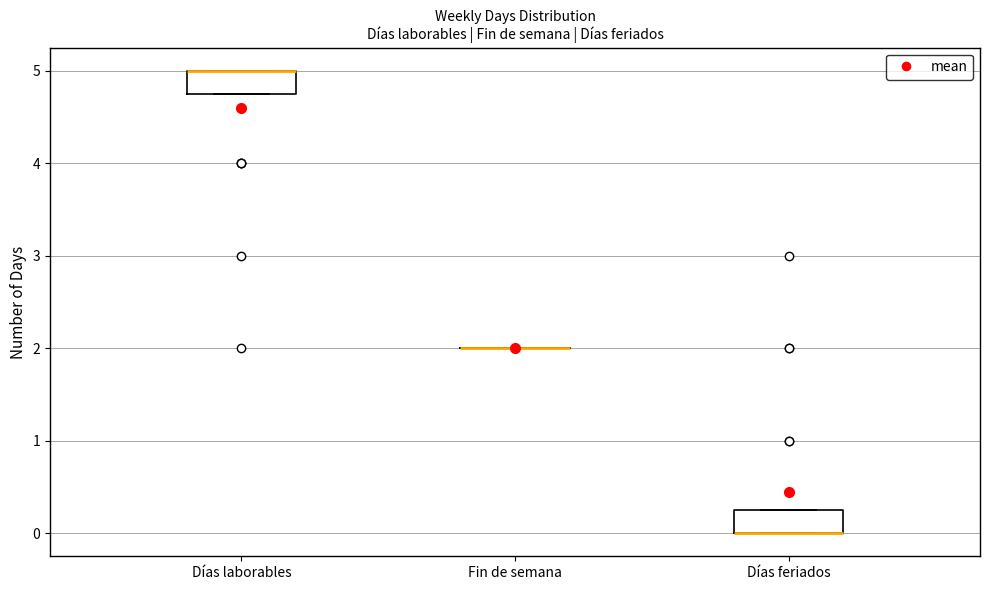

Reading left to right, read every box against the y-axis: the position of its median line, the range the box covers, and the ends of its whiskers. The values are not printed on the chart, so give them approximately, as read against the axis.

Días laborables: median 5.0 (drawn on the box's upper edge), box 4.8 to 5.0, whiskers 4.8 to 5.0
Fin de semana: box collapsed to a line at 2.0, whiskers 2.0 to 2.0
Días feriados: median 0.0 (drawn on the box's lower edge), box 0.0 to 0.3, whiskers 0.0 to 0.3